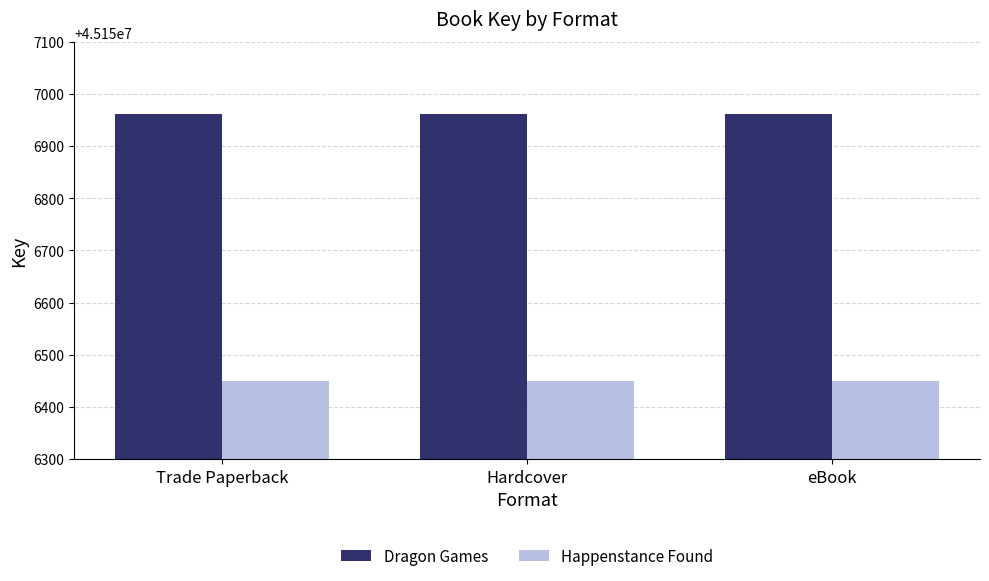

Is it true that Dragon Games equals 45156961 at Trade Paperback?

True